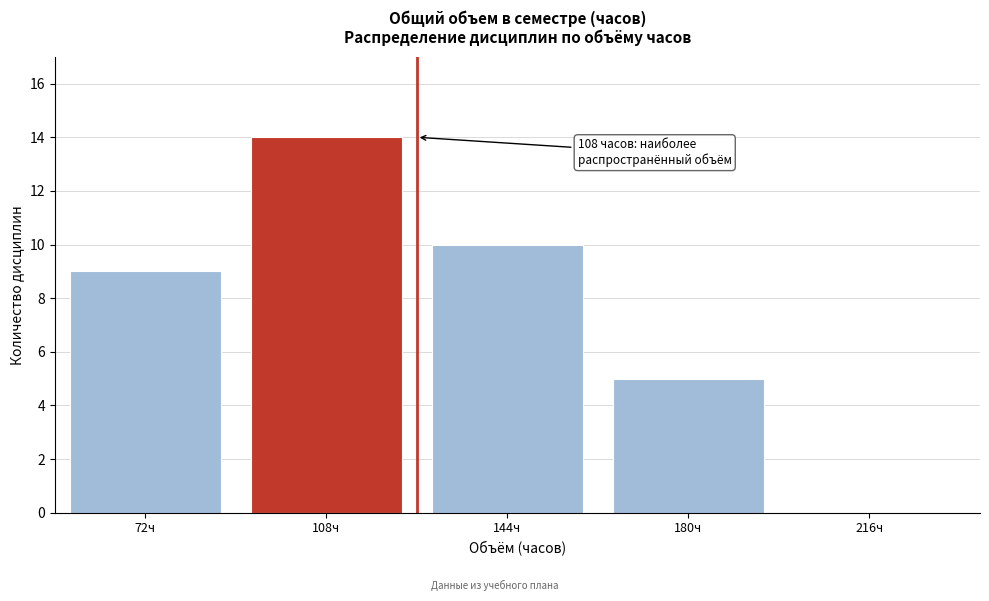

Reading left to right, extract all data points from this chart.

72ч=9	108ч=14	144ч=10	180ч=5	216ч=0